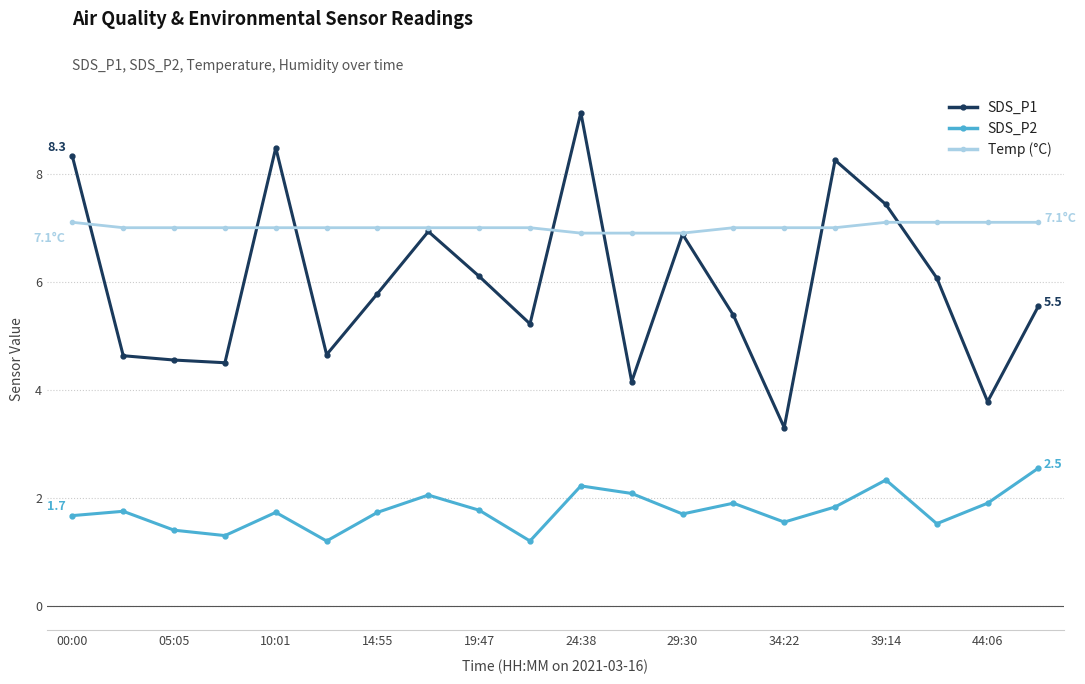

Rank the series by their average value, from lowest to highest.

SDS_P2, SDS_P1, Temp (°C)